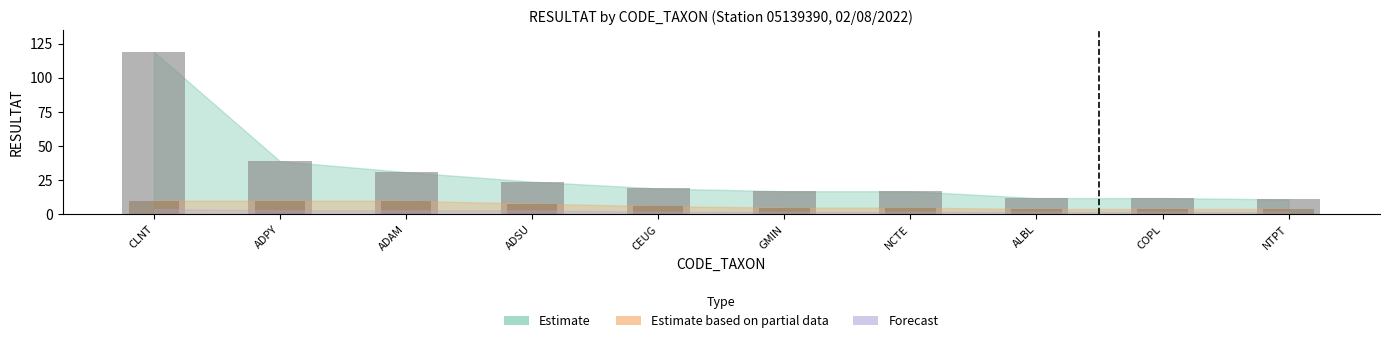

The value of Mid at ALBL is 4. True or false?

True